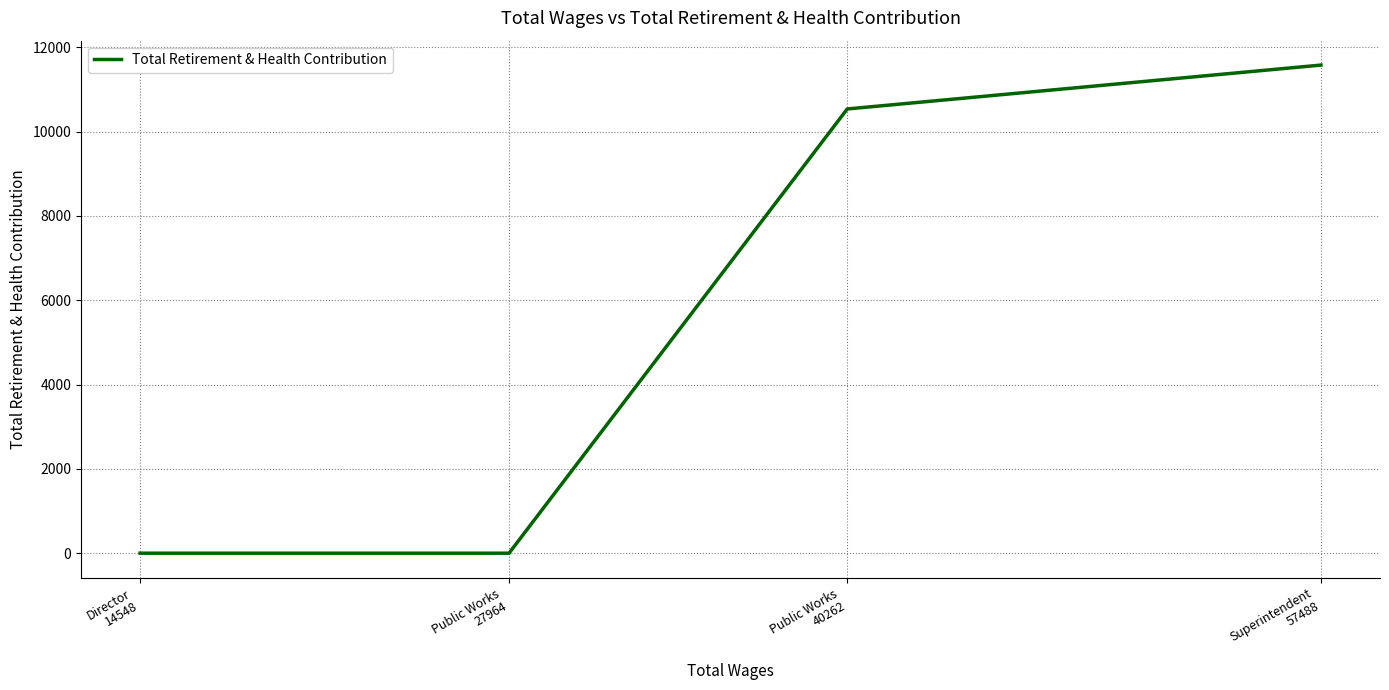

The chart shows a value of 15044 at Public Works
40262. True or false?

False